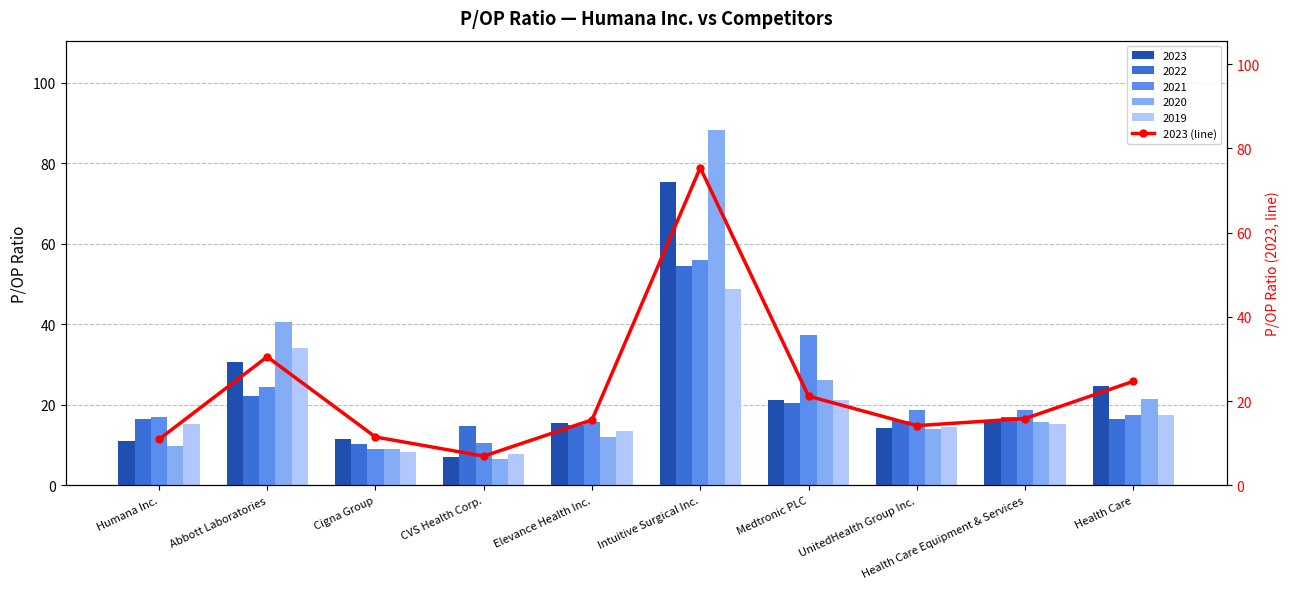

What is the smallest value displayed?

7.0